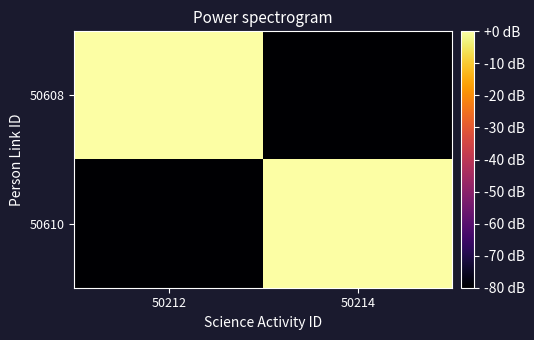

At which category does the chart reach its minimum across all series?

50214